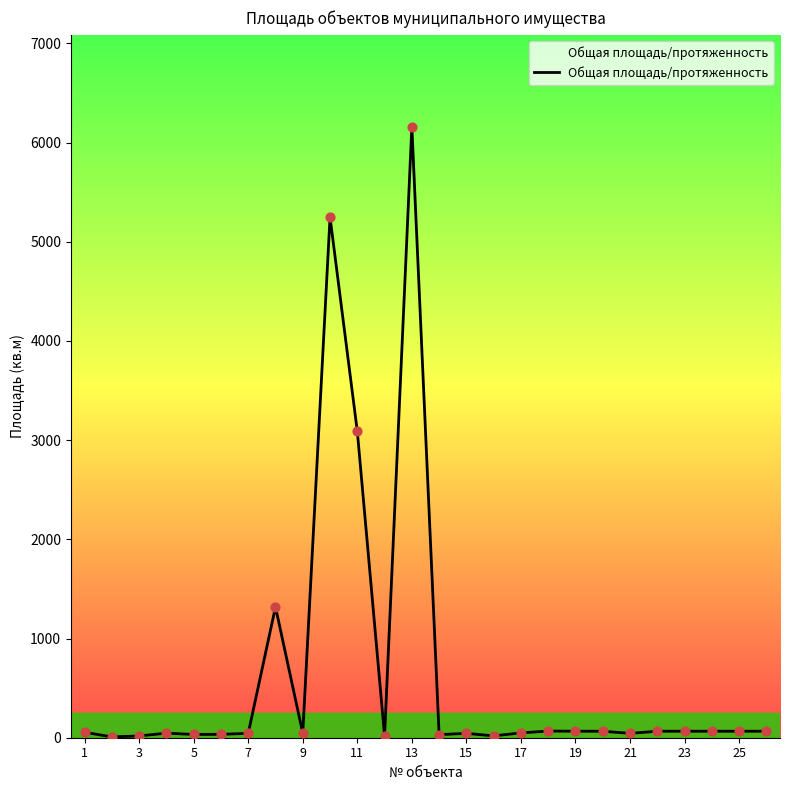

What is the difference between the maximum and minimum values?

6153.7